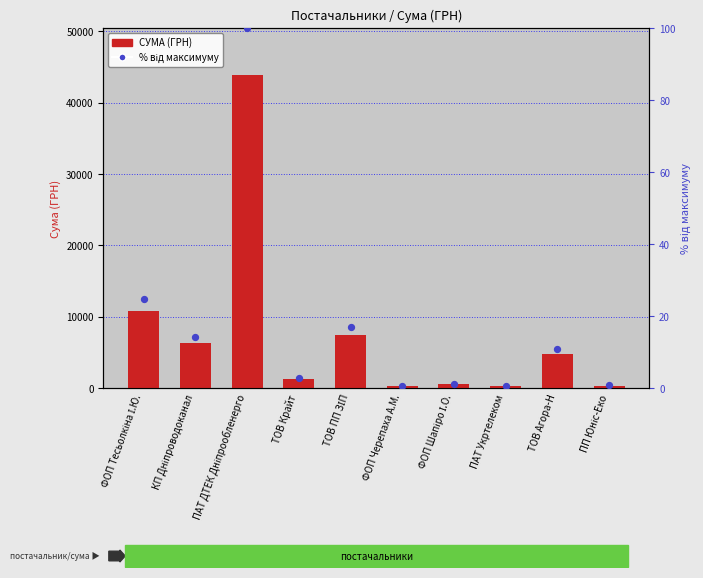

At which category is the sum across all series the highest?

ПАТ ДТЕК Дніпрообленерго